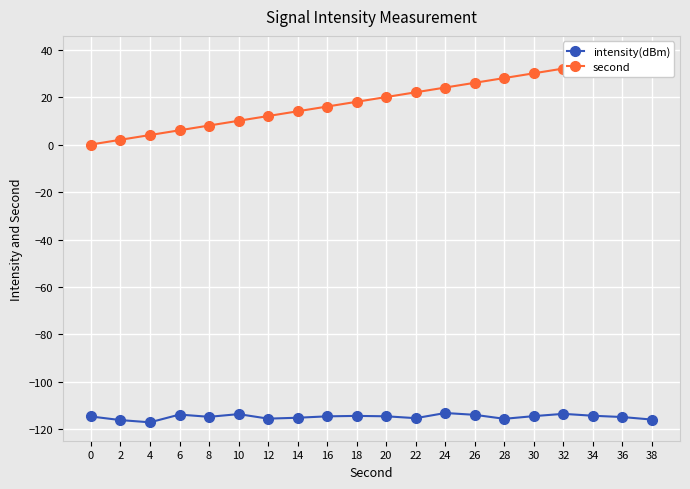

The second series shows 8.3 at 30. True or false?

False